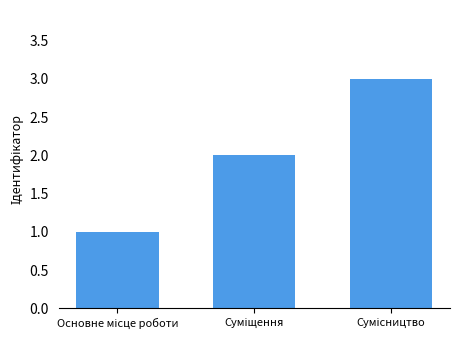

What is the sum of all values?

6